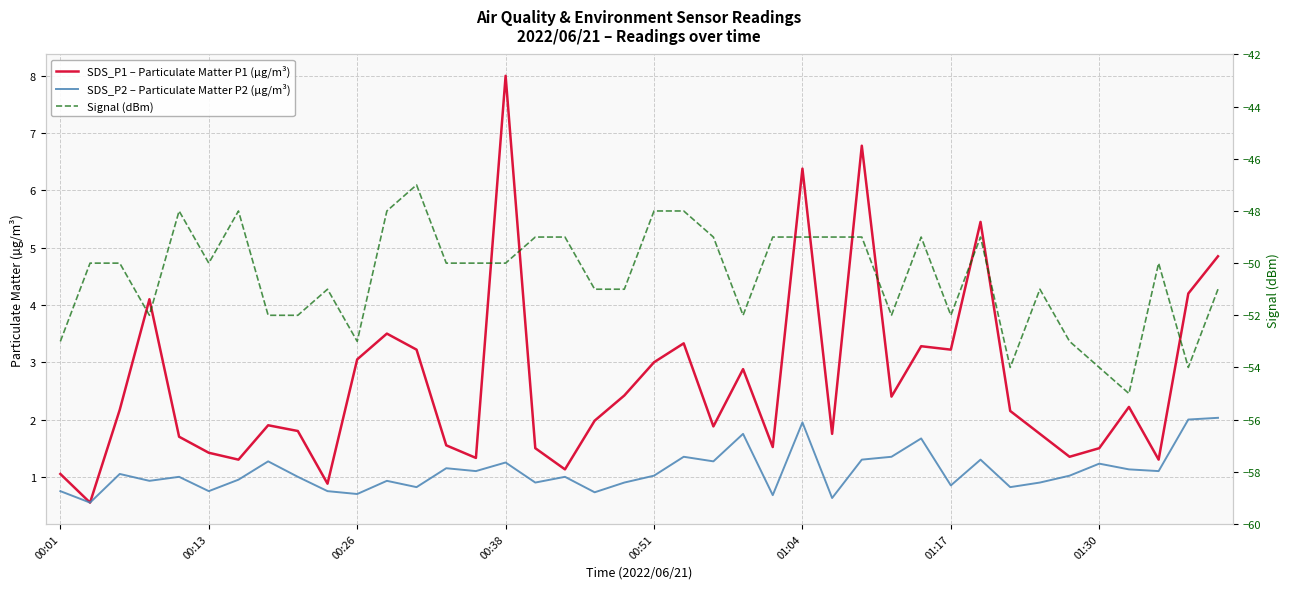

What is the difference between the SDS_P1 – Particulate Matter P1 (µg/m³) values at 30 and 8?

1.4